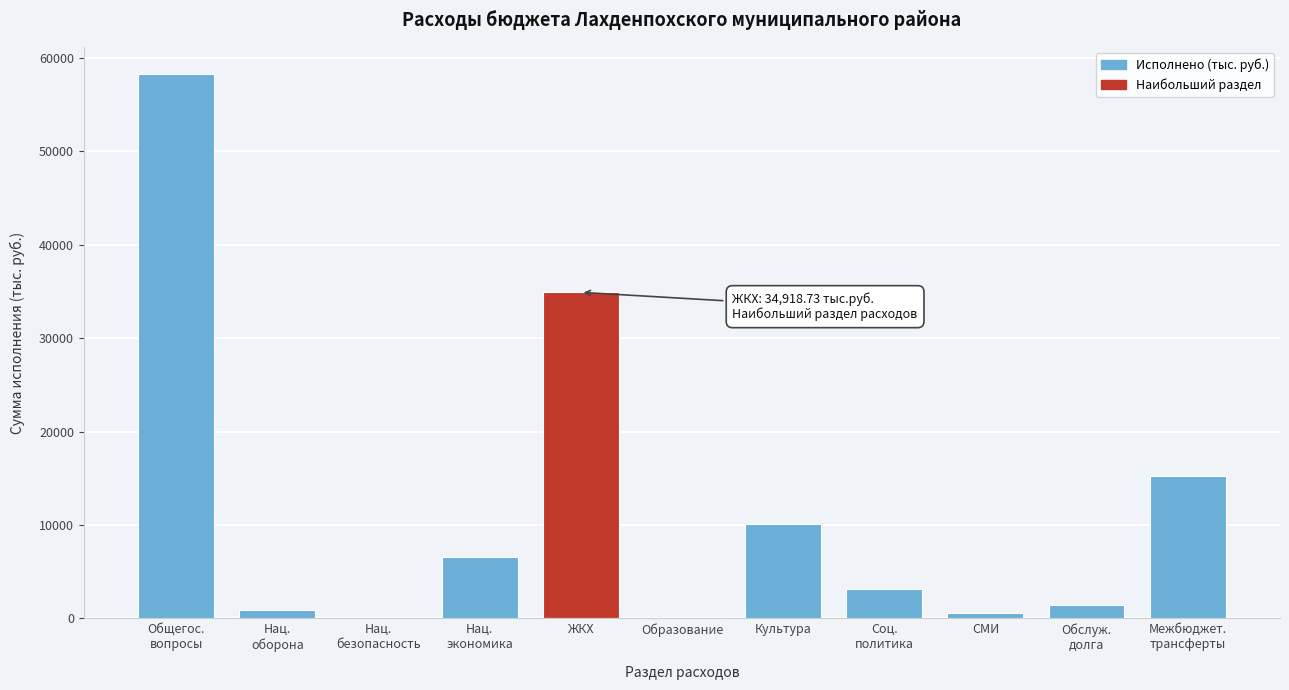

What is the sum of all values?

131593.8